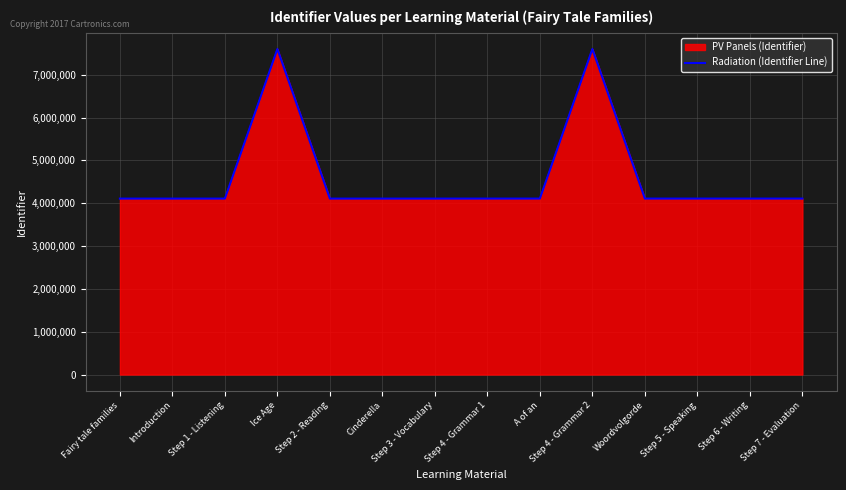

What is the difference between the maximum and minimum values?

3492847